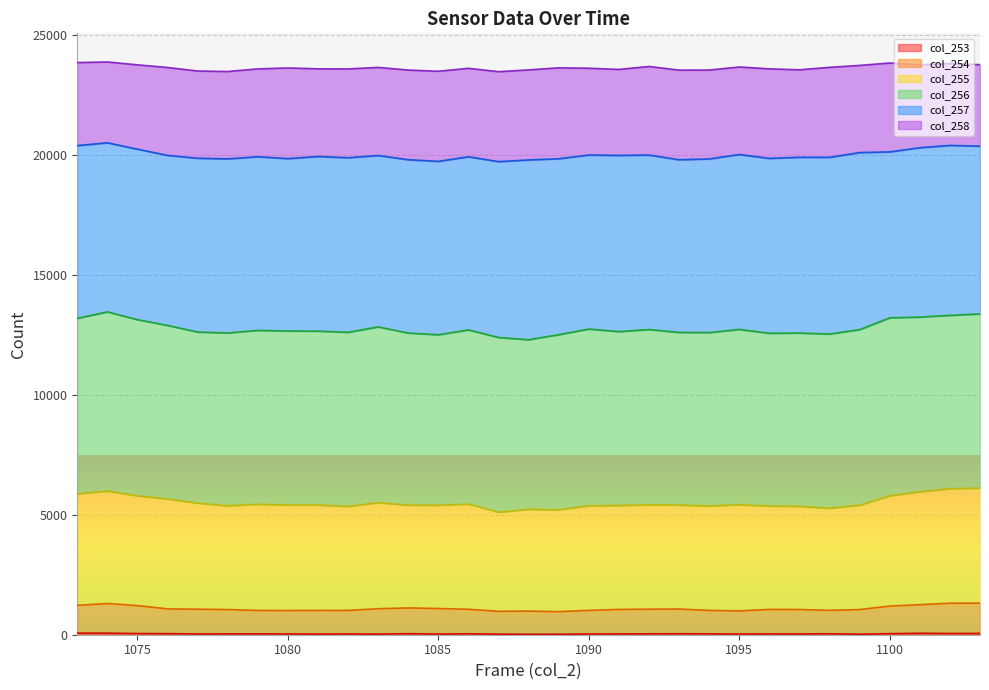

At which label does col_253 first exceed 36?

1073